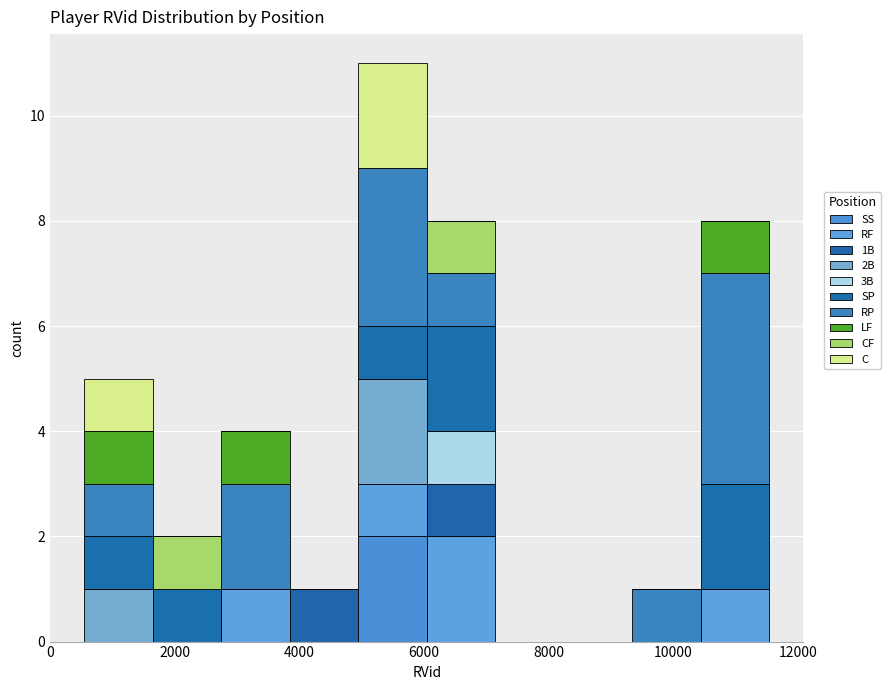

Which range on the x-axis has the tallest stacked bar (by total height)?

5000 to 6000